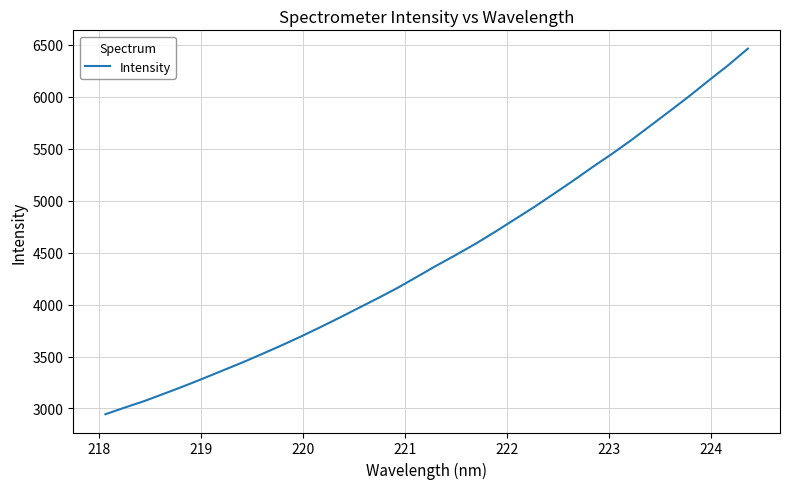

What is the difference between the maximum and minimum values?

3517.9